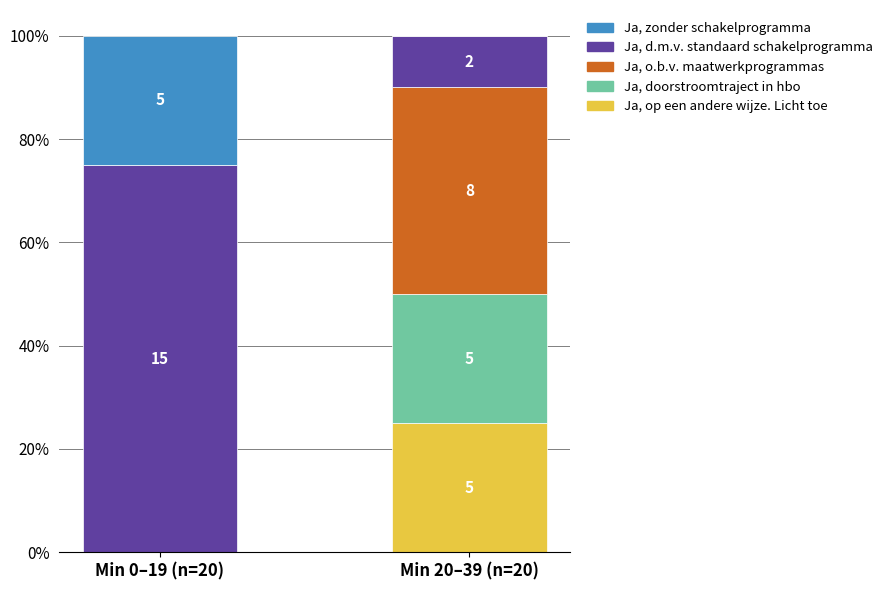

What are all the series names shown in the legend?

Ja, zonder schakelprogramma, Ja, d.m.v. standaard schakelprogramma, Ja, o.b.v. maatwerkprogrammas, Ja, doorstroomtraject in hbo, Ja, op een andere wijze. Licht toe